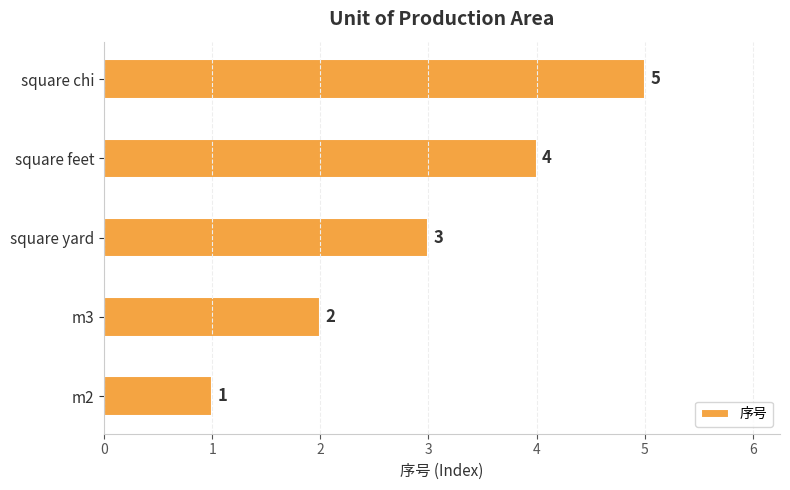

At which label is the value closest to 3?

square yard